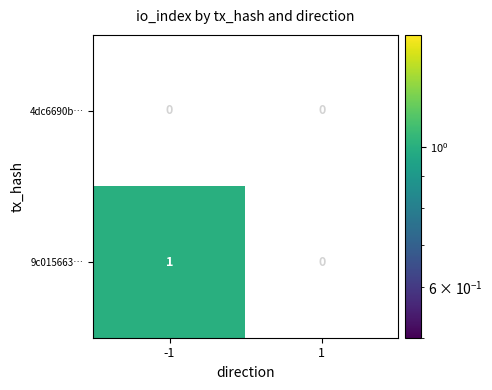

Is it true that 9c015663… equals 1 at -1?

True